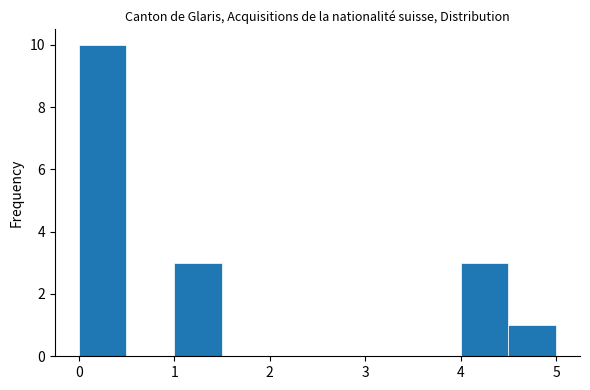

Reading left to right, list every bar in this chart as the range it spans on the x-axis followed by its height. The values are not printed on the chart, so give them approximately, as read against the axis.

0.0 to 0.5: 10
0.5 to 1.0: 0
1.0 to 1.5: 3
1.5 to 2.0: 0
2.0 to 2.5: 0
2.5 to 3.0: 0
3.0 to 3.5: 0
3.5 to 4.0: 0
4.0 to 4.5: 3
4.5 to 5.0: 1